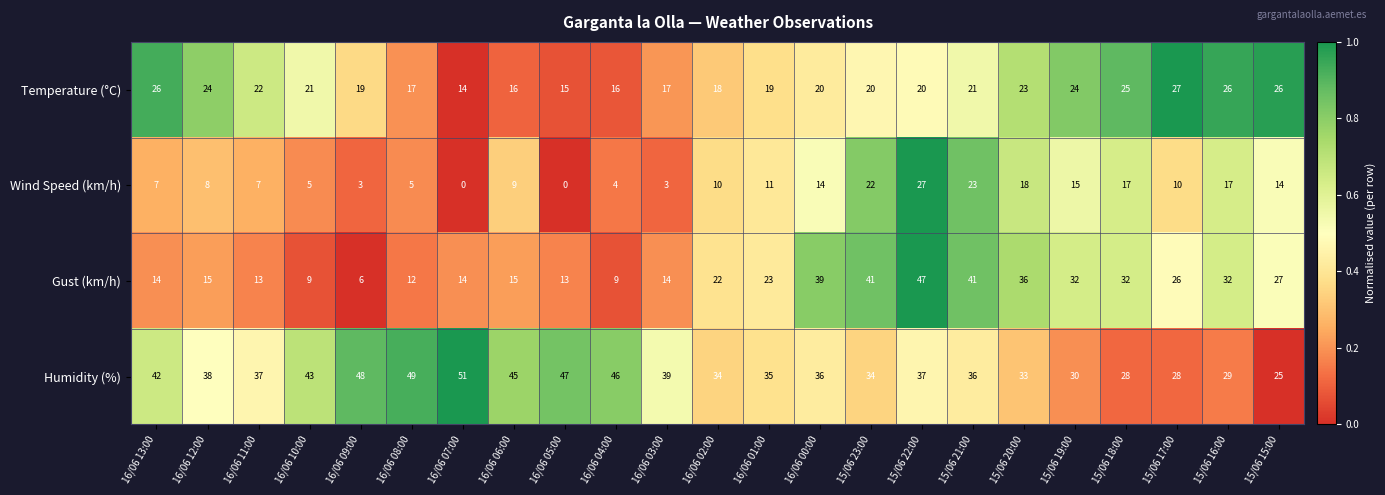

What is the total value across all series at 15/06 15:00?

92